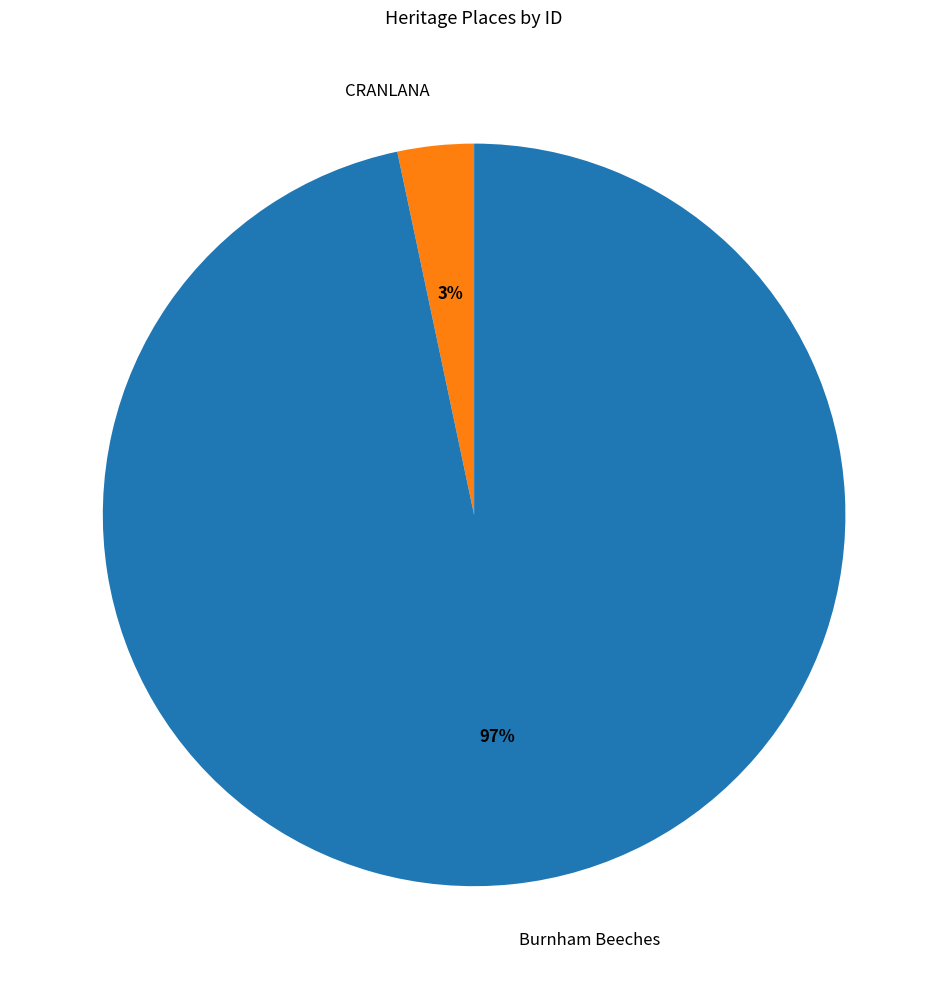

To the nearest percent, what portion does Burnham Beeches represent?

97%